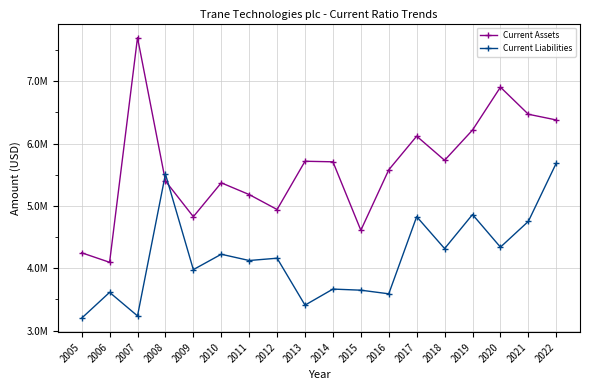

In Current Assets, how many points are higher than both neighbors (excluding endpoints)?

5